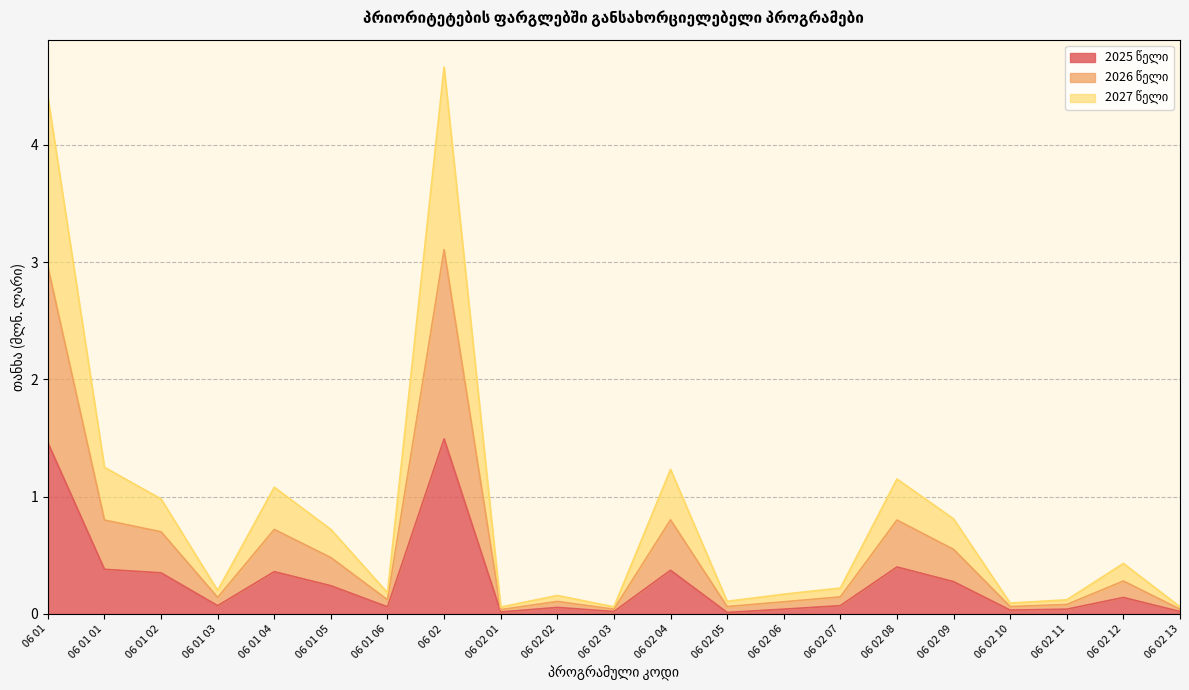

Does the chart have visible grid lines?

Yes